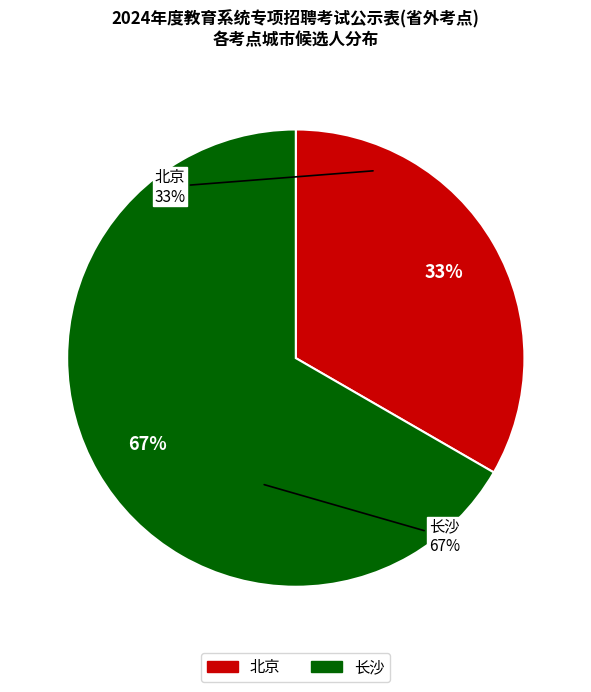

True or false: 北京 accounts for 33% of the total.

True